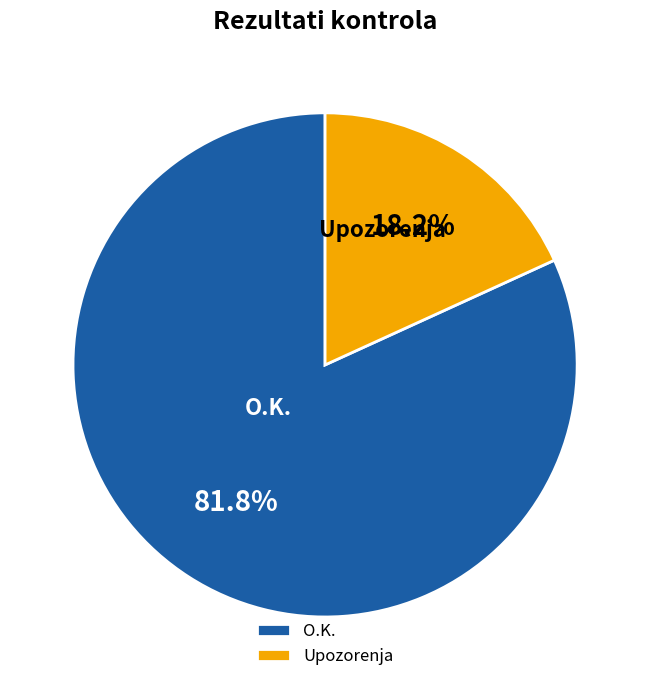

What percentage is the Upozorenja slice, to the nearest percent?

18%